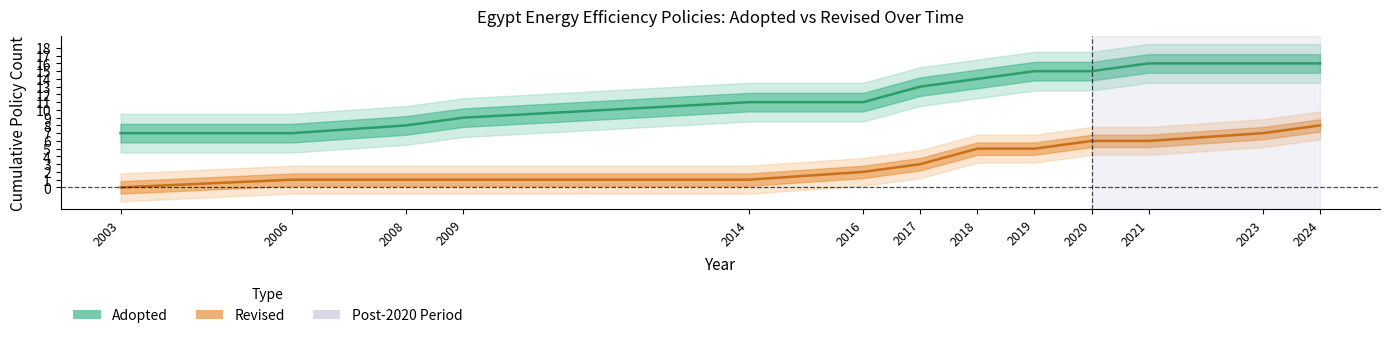

What is the value of the Adopted (cumulative) point at the 8th from the left?

14